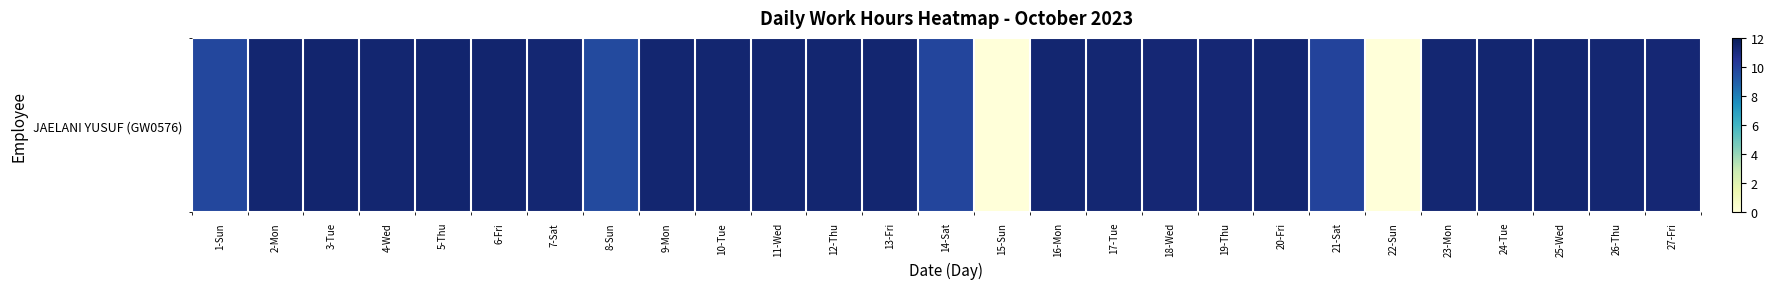

Where does the data first go above 11?

2-Mon